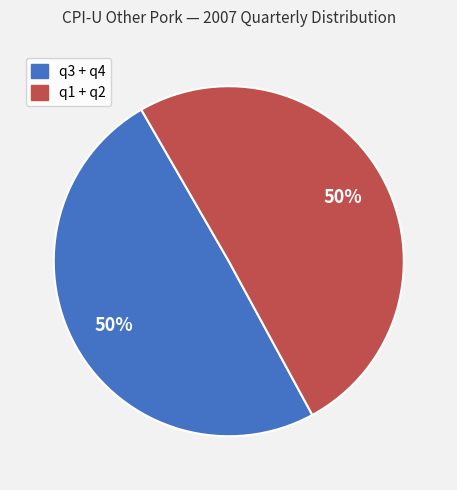

To the nearest percent, what is the average slice percentage?

50%